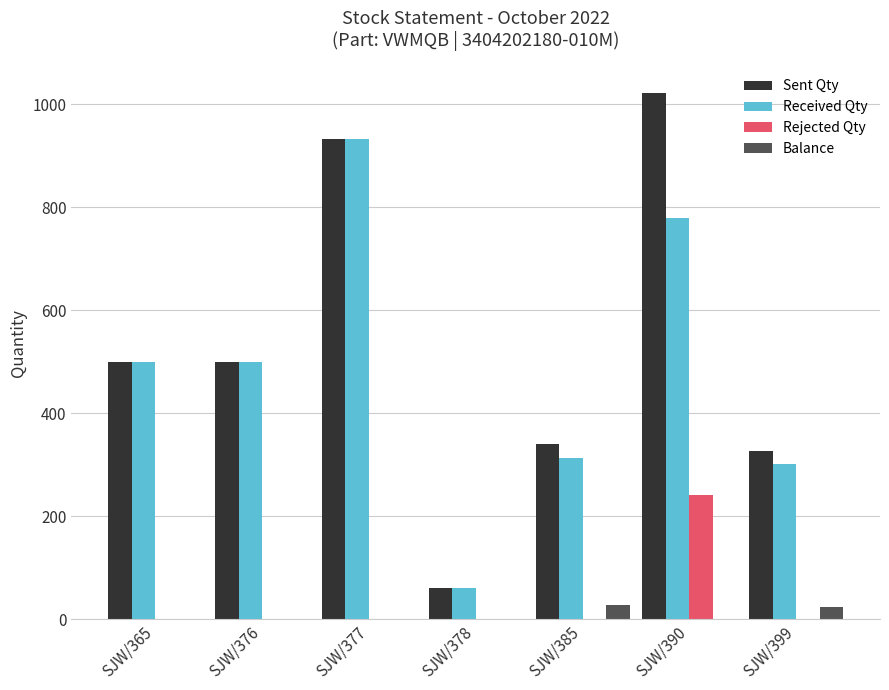

True or false: Received Qty has a value of 127 at SJW/399.

False